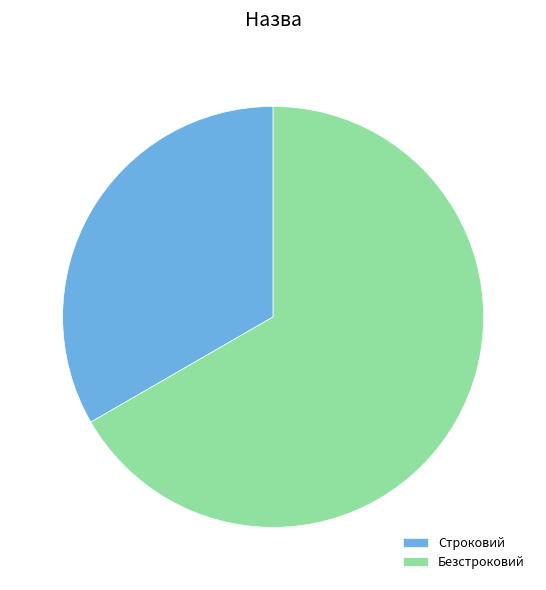

Do Безстроковий and Строковий together represent more than half of the pie?

Yes